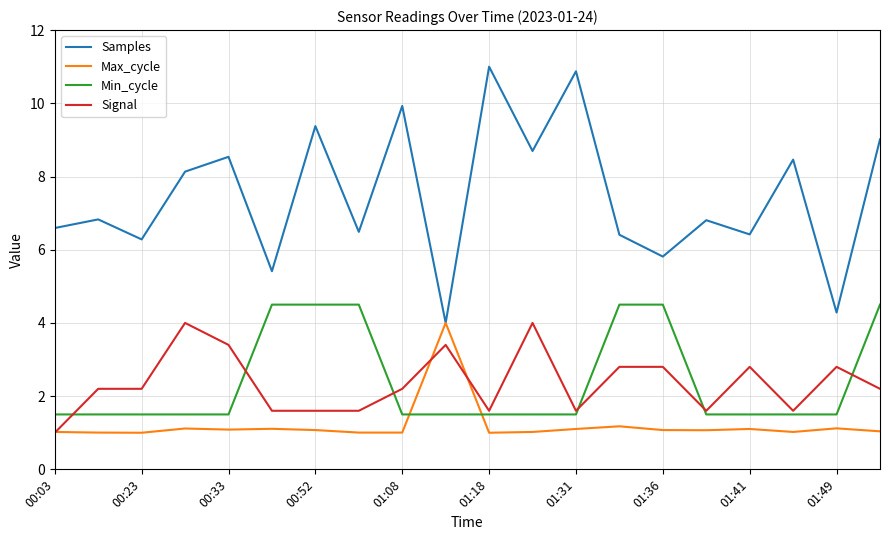

Which series has the largest range (max minus min)?

Samples